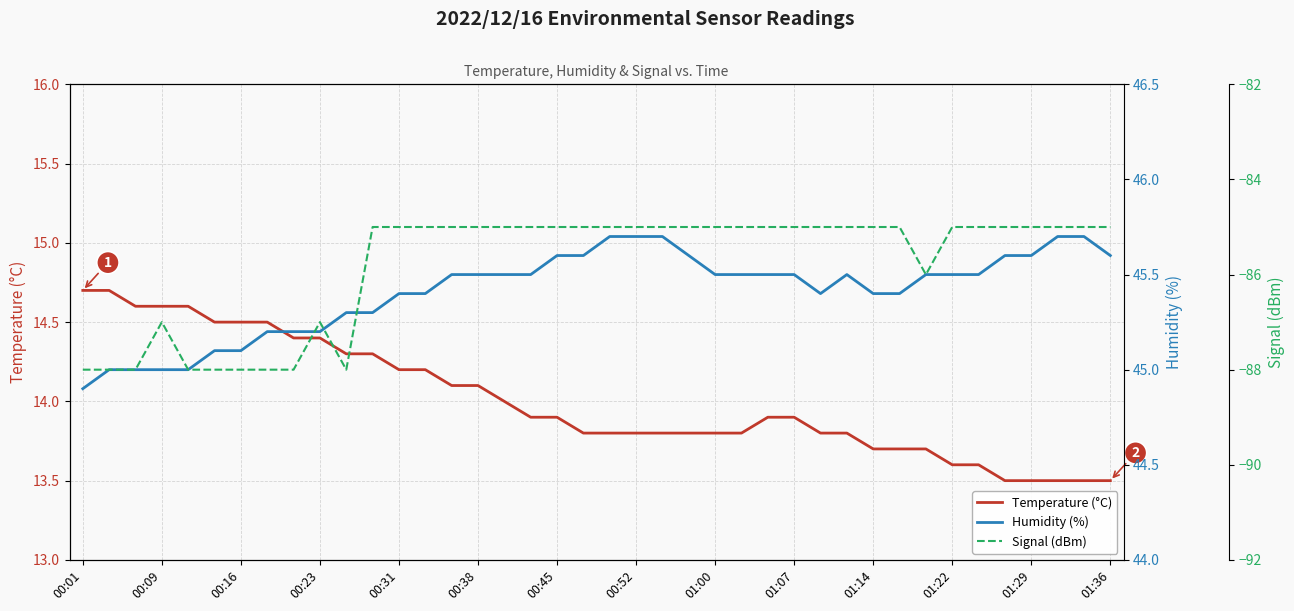

The value of Humidity (%) at 31 is 45.4. True or false?

True